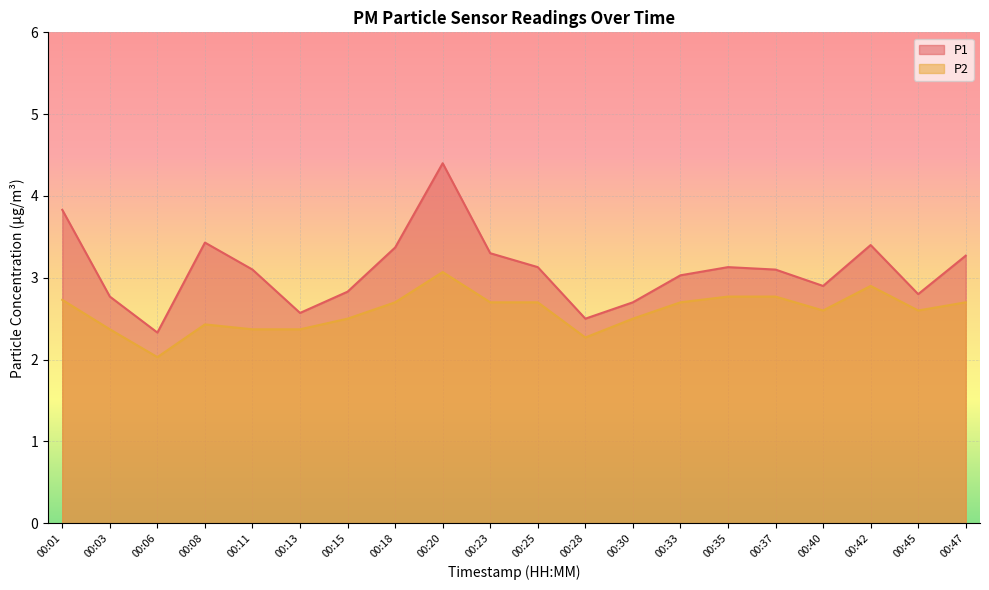

At how many categories does at least one series exceed 3?

12